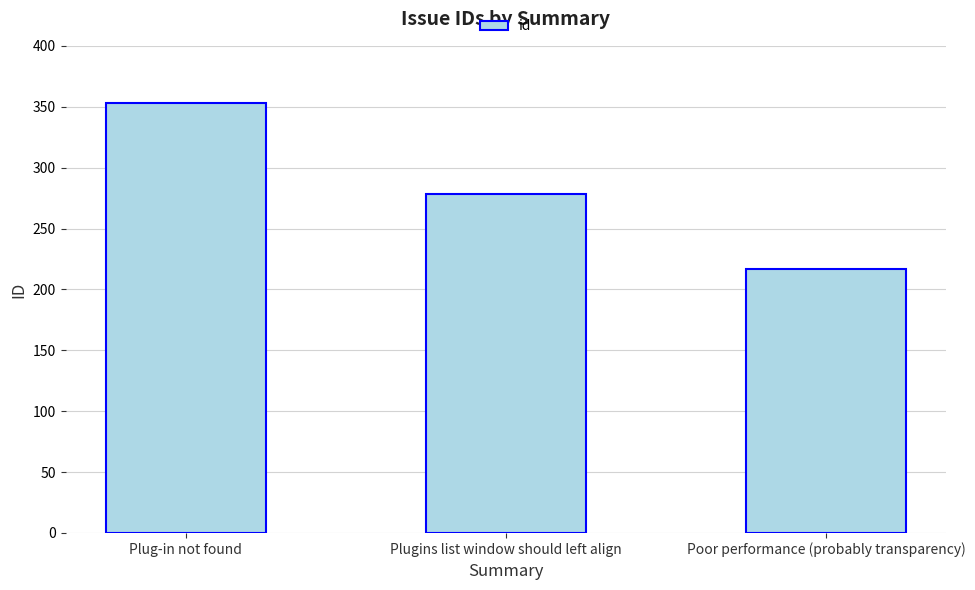

Reading left to right, transcribe all the data shown in this chart.

Plug-in not found=353	Plugins list window should left align=278	Poor performance (probably transparency)=217